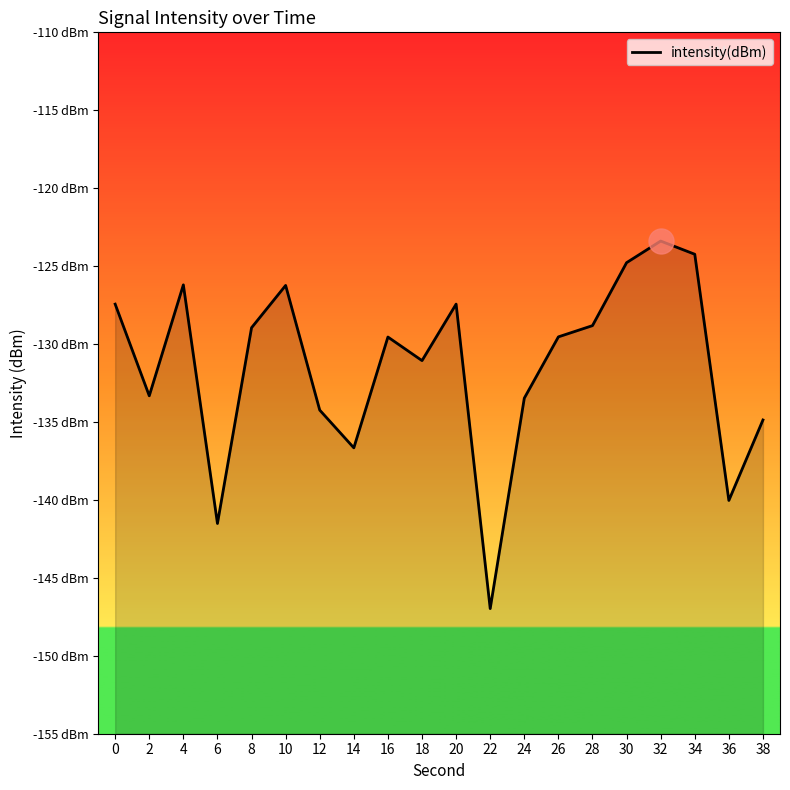

What is the value of the 6th point from the left?

-126.2